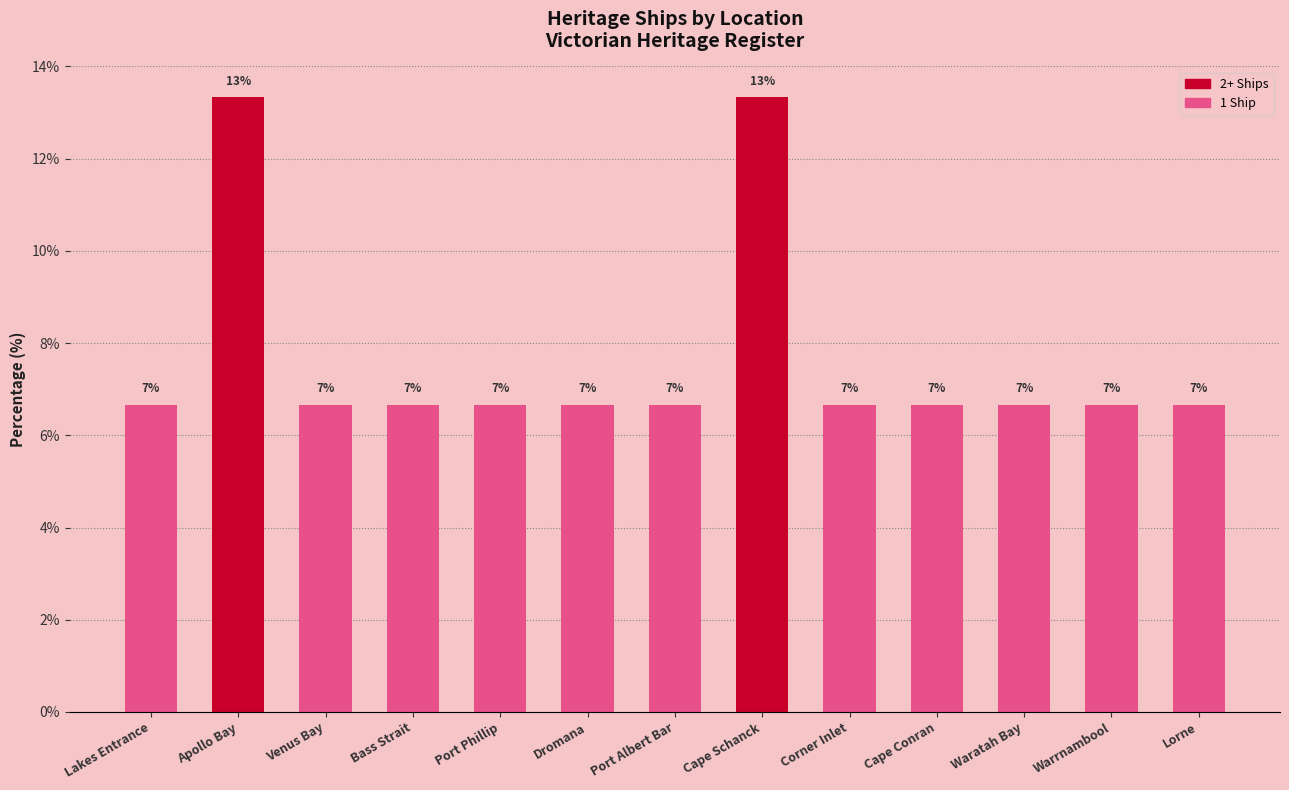

At which category does the chart reach its peak across all series?

Apollo Bay